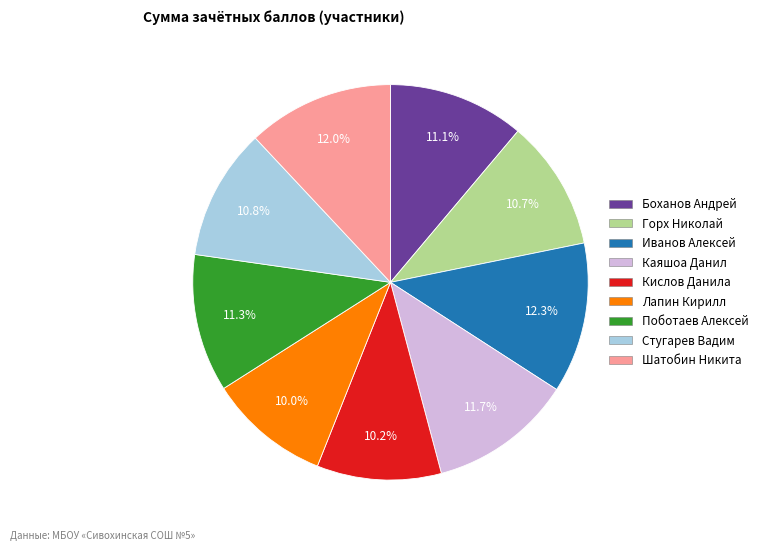

Between Стугарев Вадим and Шатобин Никита, which is larger?

Шатобин Никита